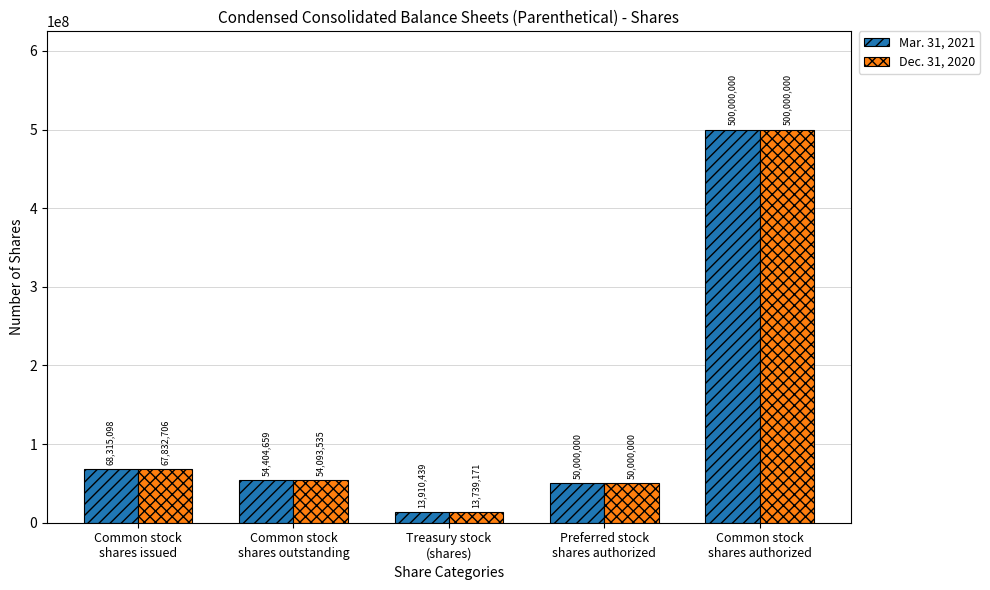

What is the difference between the second highest and second lowest values in the Mar. 31, 2021 series?

18315098